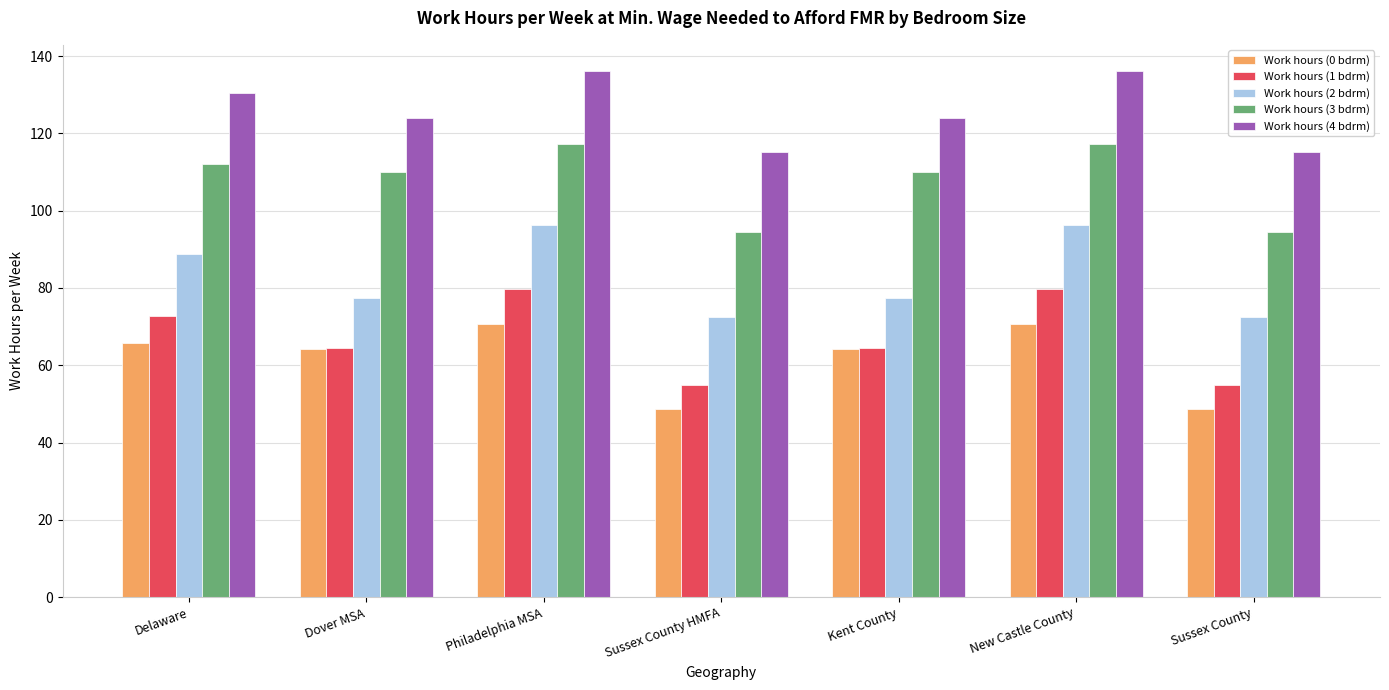

The Work hours (2 bdrm) series shows 46.8 at Sussex County. True or false?

False